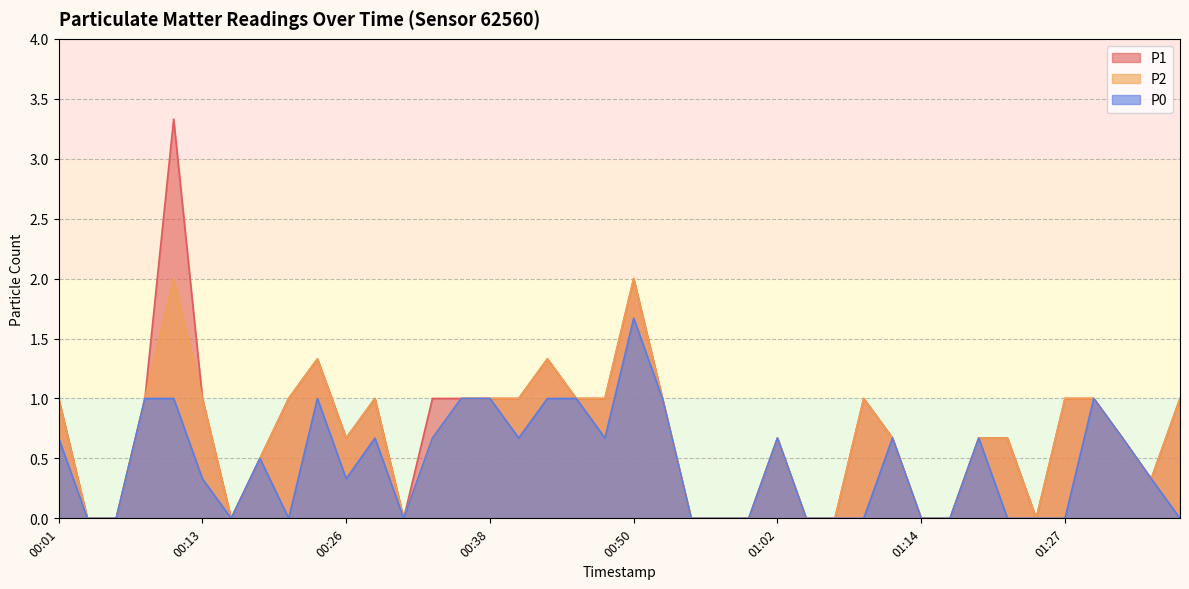

What is the average value of the P1 series?

0.7